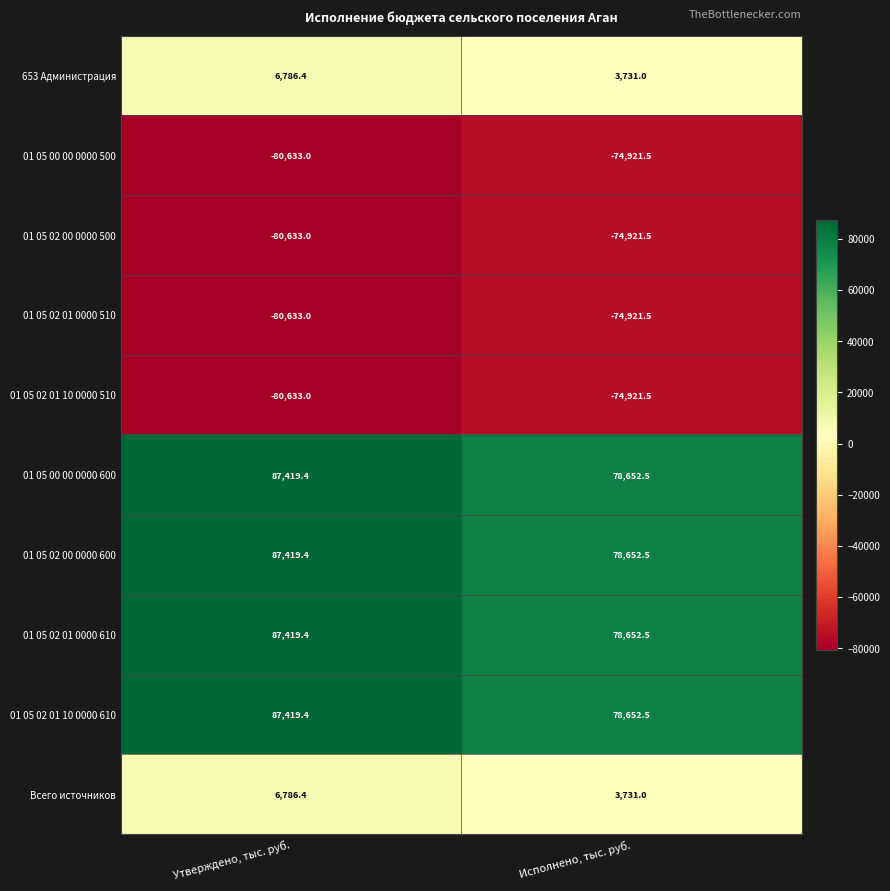

What is the difference between the maximum and minimum values in the 01 05 02 01 10 0000 610 series?

8766.9